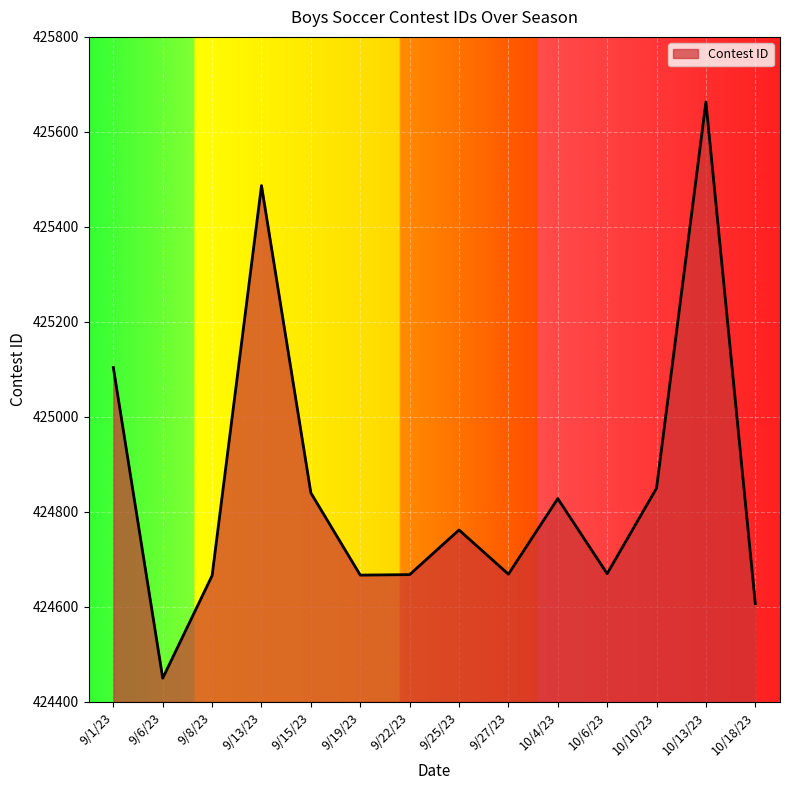

How many values are below 424762?

7